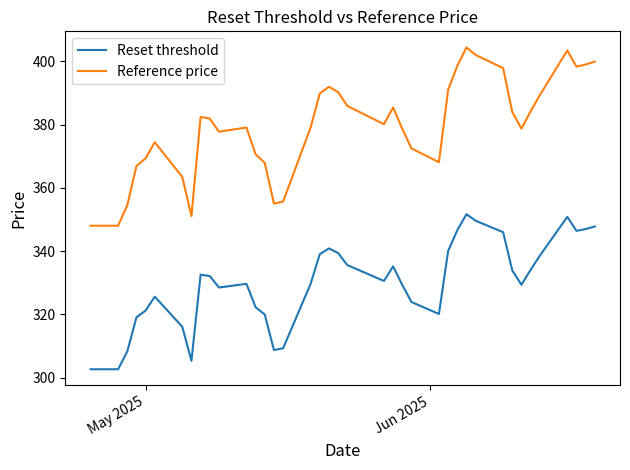

True or false: Reset threshold and Reference price cross at least once.

False